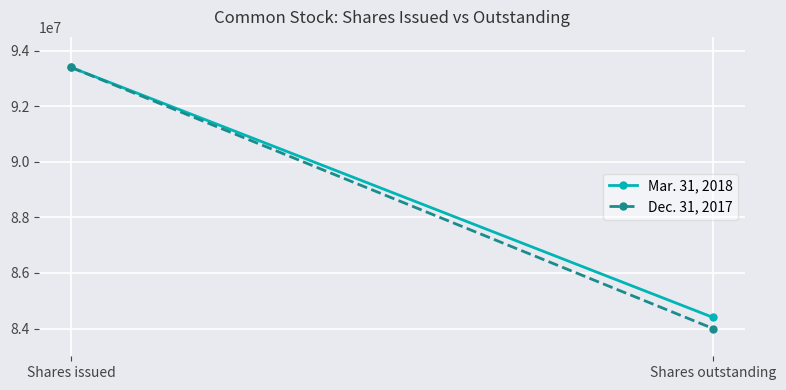

At which category is the sum across all series the highest?

Shares issued